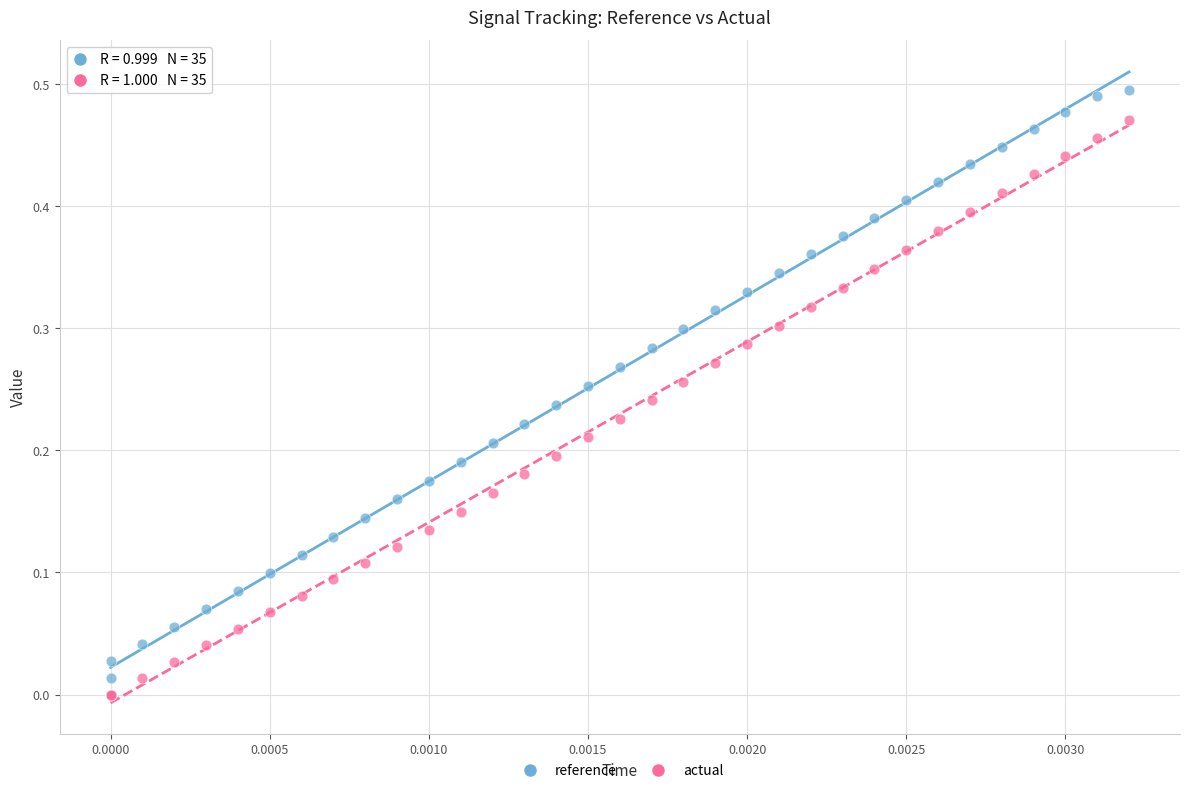

Which series reaches the maximum Y coordinate?

reference